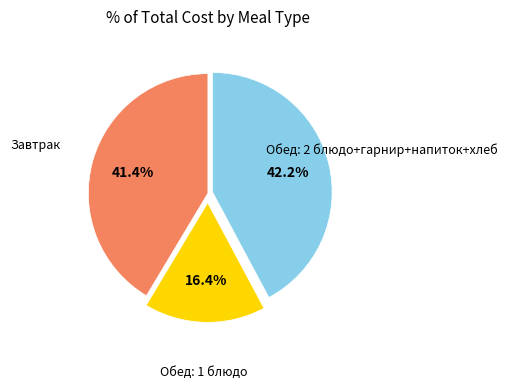

Is there any slice that represents more than half of the pie?

No